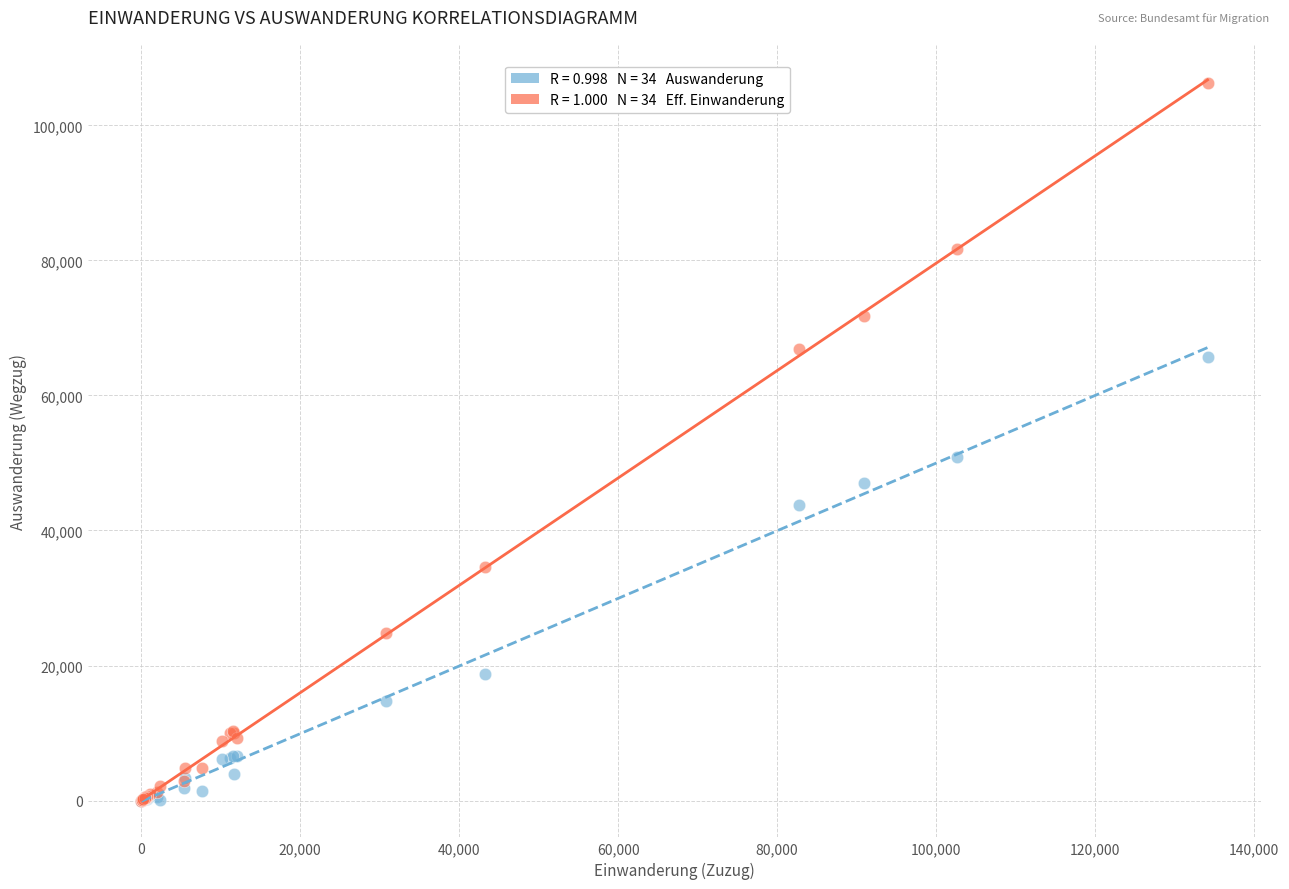

Across all series, what Y value is closest to 53149?

50947